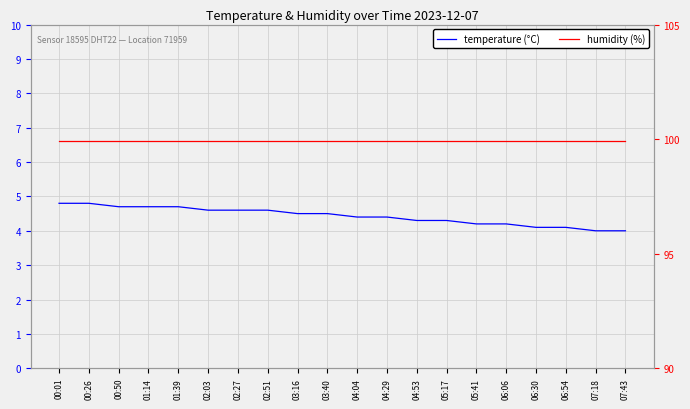

What value does the temperature (°C) series have at 02:51?

4.6